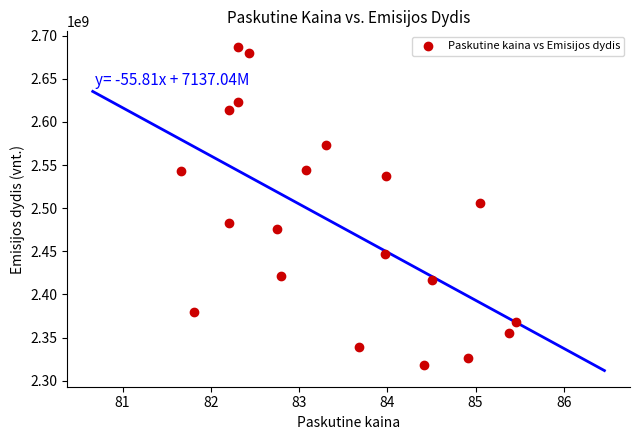

What is the range of Y values (max minus min)?

367672648.1